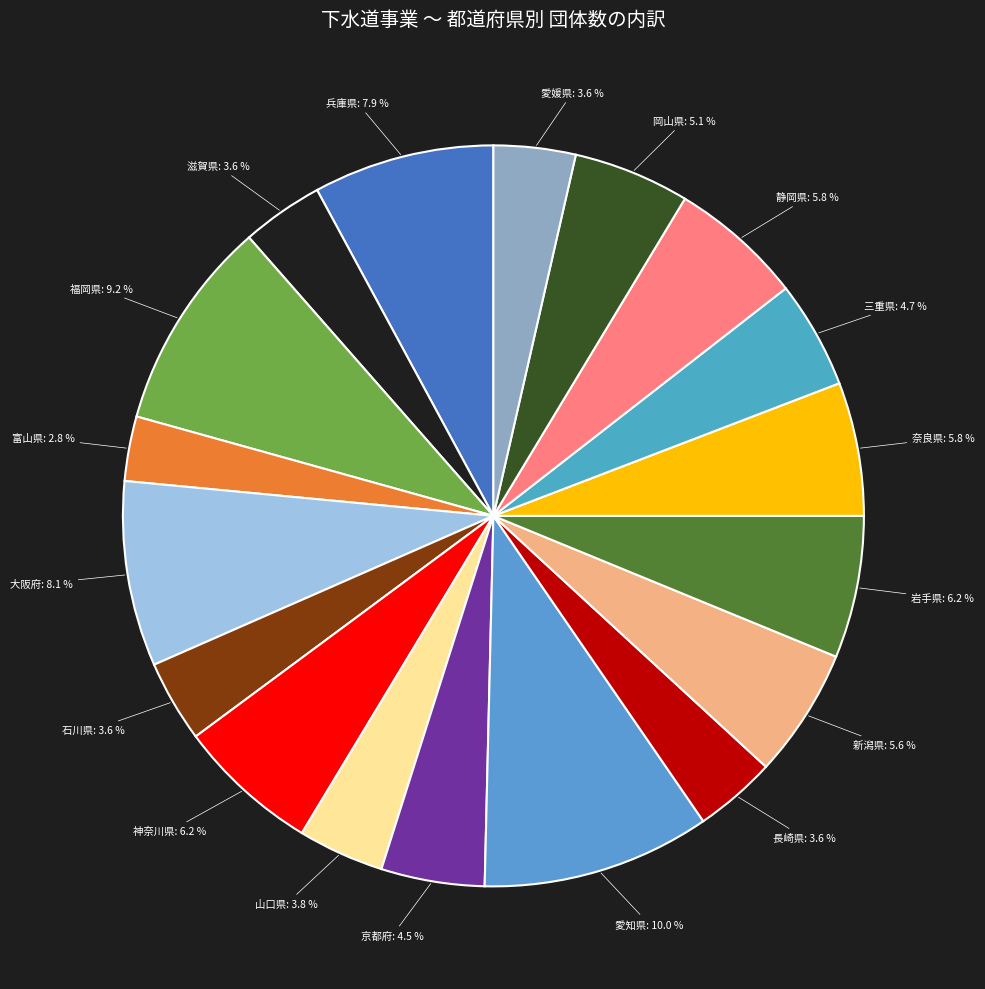

Which has a higher value, 神奈川県 or 富山県?

神奈川県